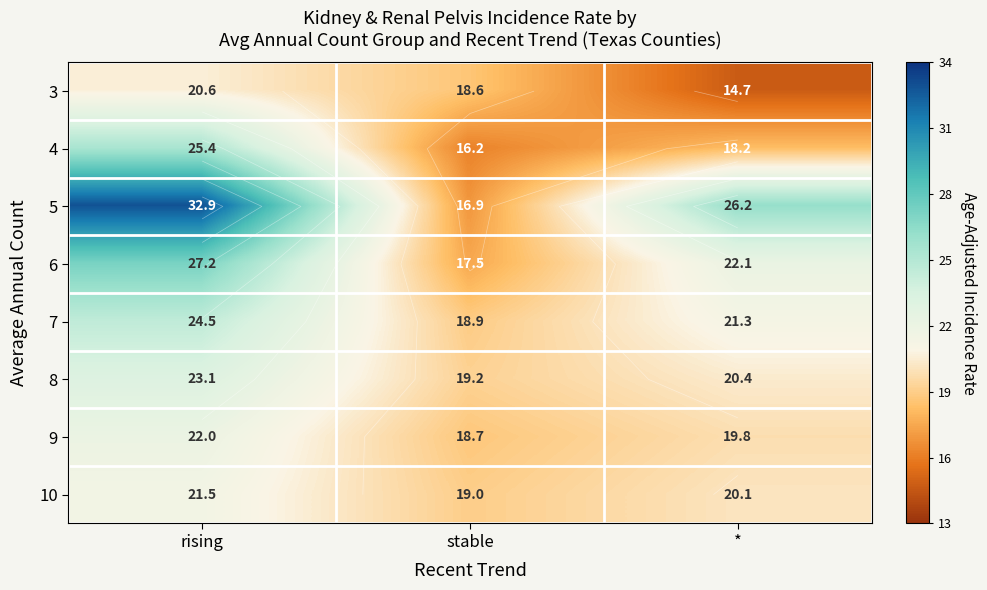

Which has a higher value, stable or rising?

rising